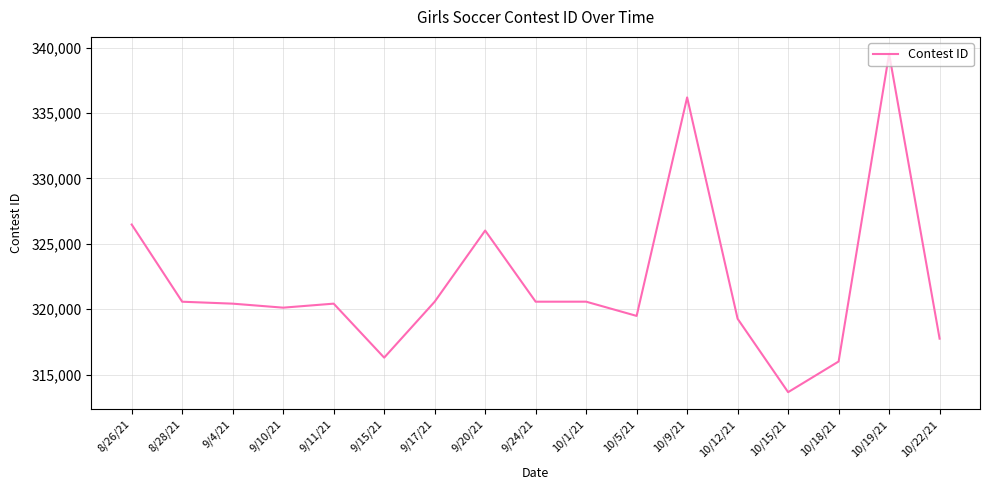

What is the smallest value displayed?

313666